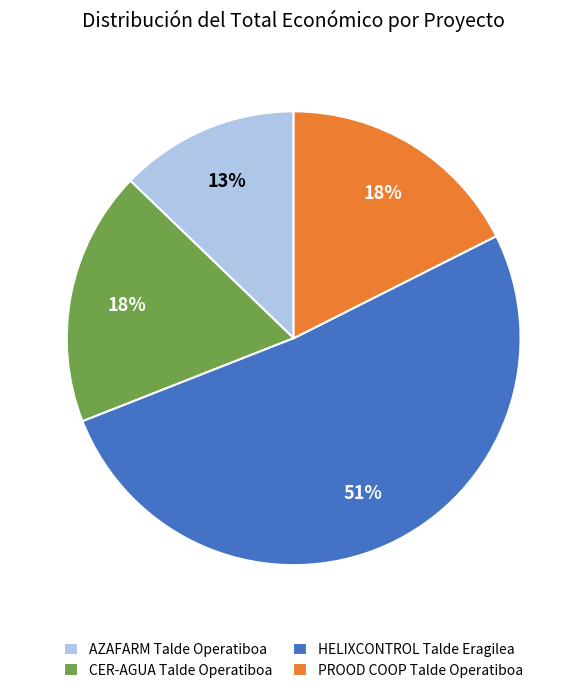

Which category has the smallest portion of the pie?

AZAFARM Talde Operatiboa